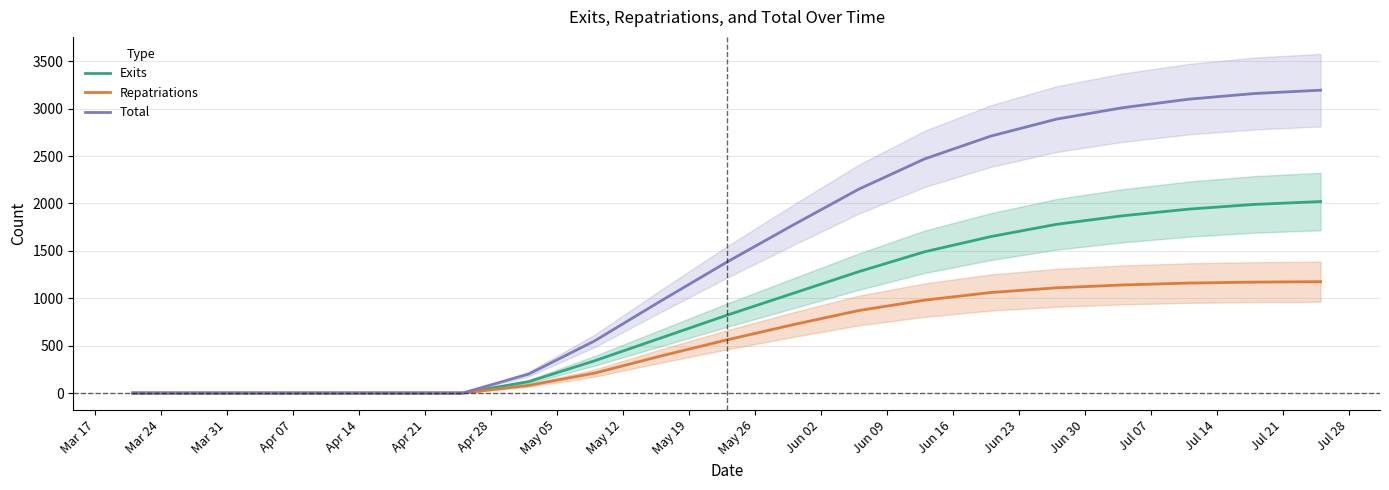

Which series has the largest total across all categories?

Total